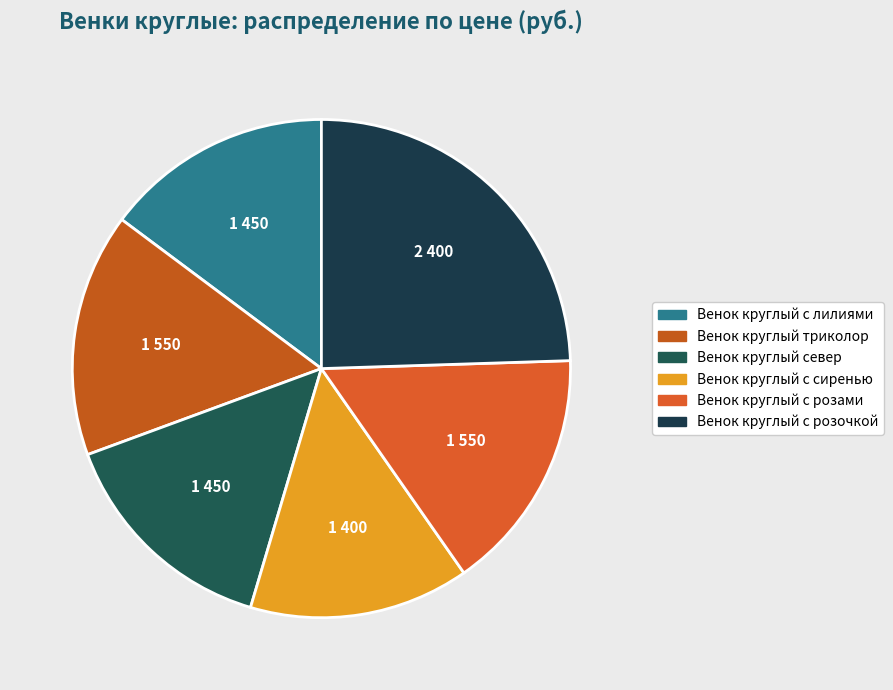

What is the largest slice in the pie chart?

Венок круглый с розочкой